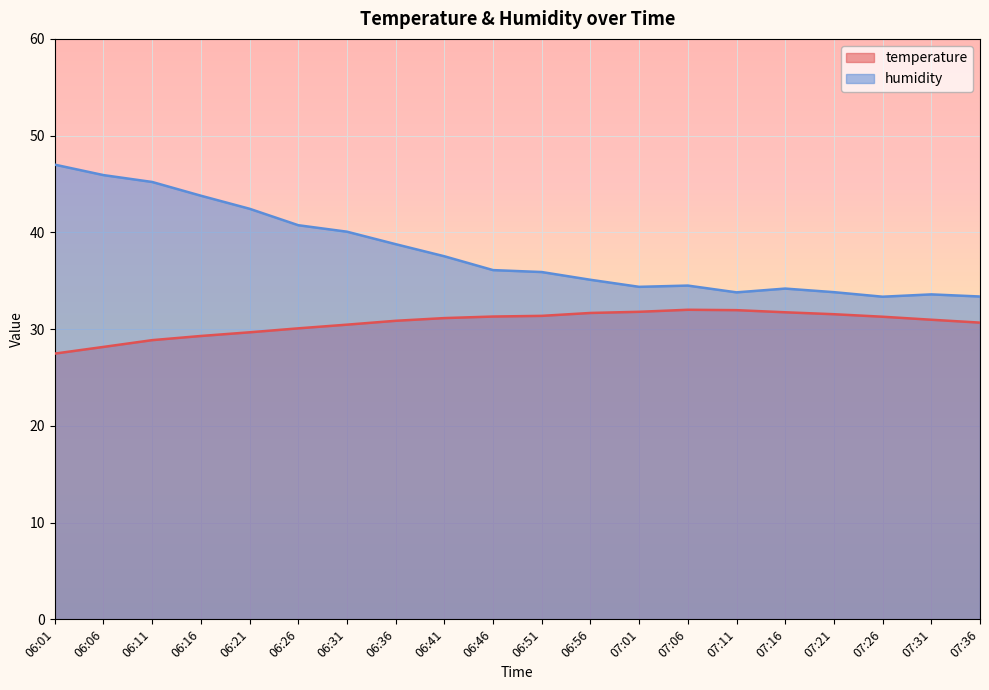

Count the number of data series in this chart.

2